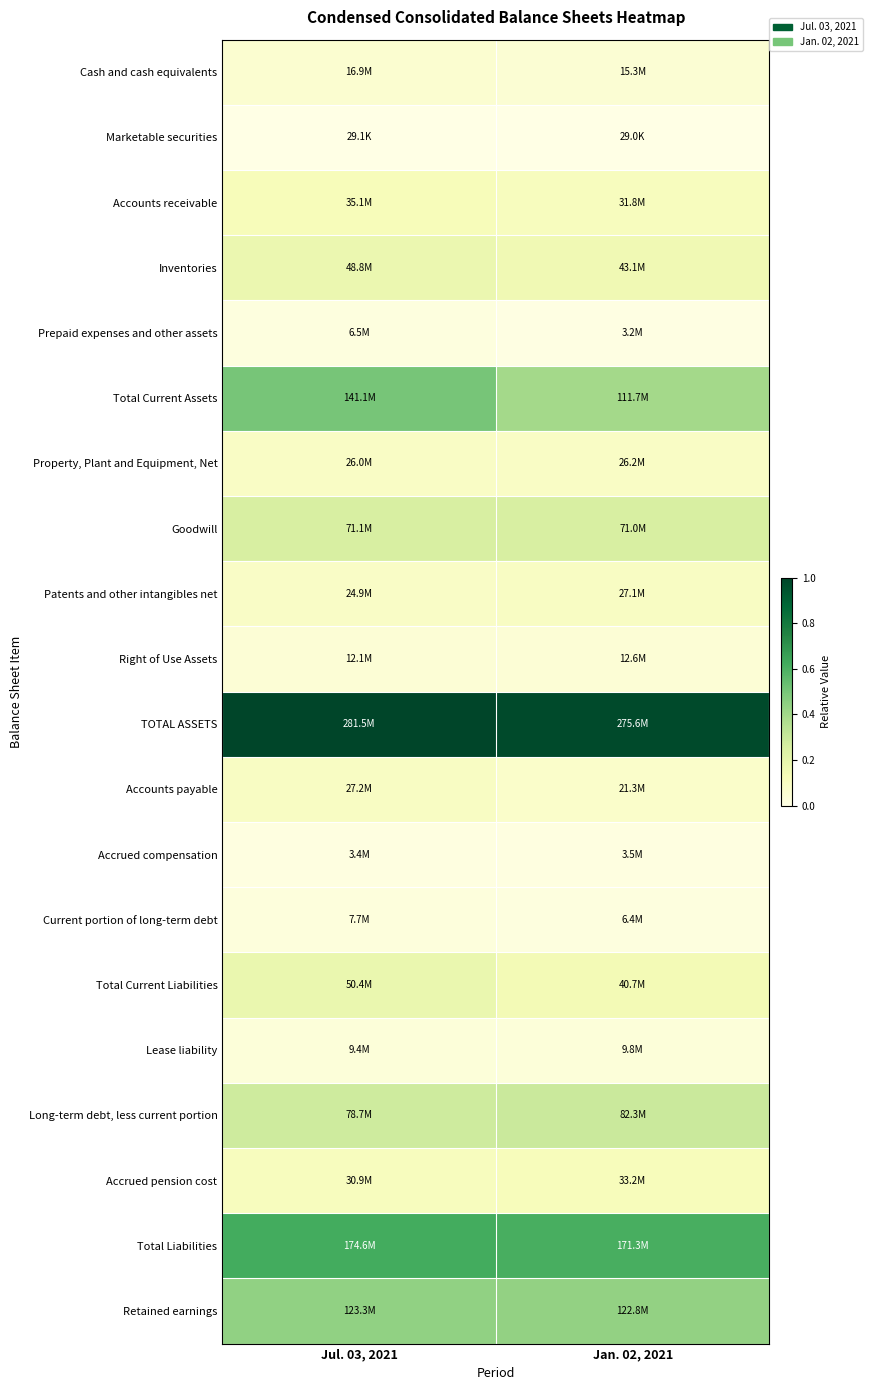

At Jan. 02, 2021, list the series in order from largest to smallest.

TOTAL ASSETS, Total Liabilities, Retained earnings, Total Current Assets, Long-term debt, less current portion, Goodwill, Inventories, Total Current Liabilities, Accrued pension cost, Accounts receivable, Patents and other intangibles net, Property, Plant and Equipment, Net, Accounts payable, Cash and cash equivalents, Right of Use Assets, Lease liability, Current portion of long-term debt, Accrued compensation, Prepaid expenses and other assets, Marketable securities